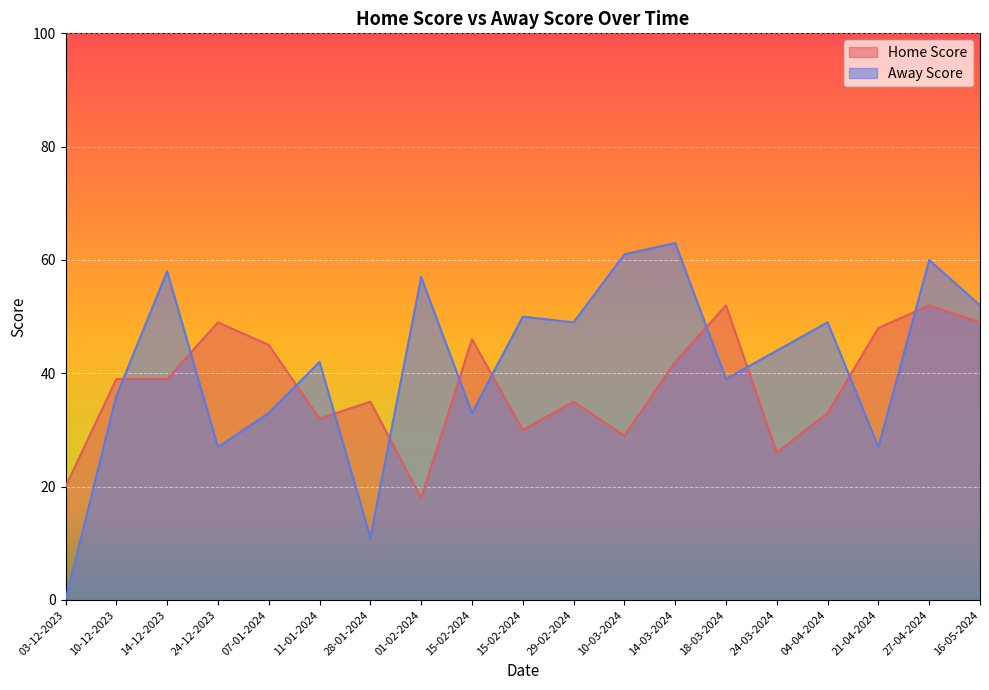

Reading right to left, what are all the values shown in this chart?

Home Score: 16-05-2024=49	27-04-2024=52	21-04-2024=48	04-04-2024=33	24-03-2024=26	18-03-2024=52	14-03-2024=42	10-03-2024=29	29-02-2024=35	15-02-2024=30	15-02-2024=46	01-02-2024=18	28-01-2024=35	11-01-2024=32	07-01-2024=45	24-12-2023=49	14-12-2023=39	10-12-2023=39	03-12-2023=20
Away Score: 16-05-2024=52	27-04-2024=60	21-04-2024=27	04-04-2024=49	24-03-2024=44	18-03-2024=39	14-03-2024=63	10-03-2024=61	29-02-2024=49	15-02-2024=50	15-02-2024=33	01-02-2024=57	28-01-2024=11	11-01-2024=42	07-01-2024=33	24-12-2023=27	14-12-2023=58	10-12-2023=36	03-12-2023=0